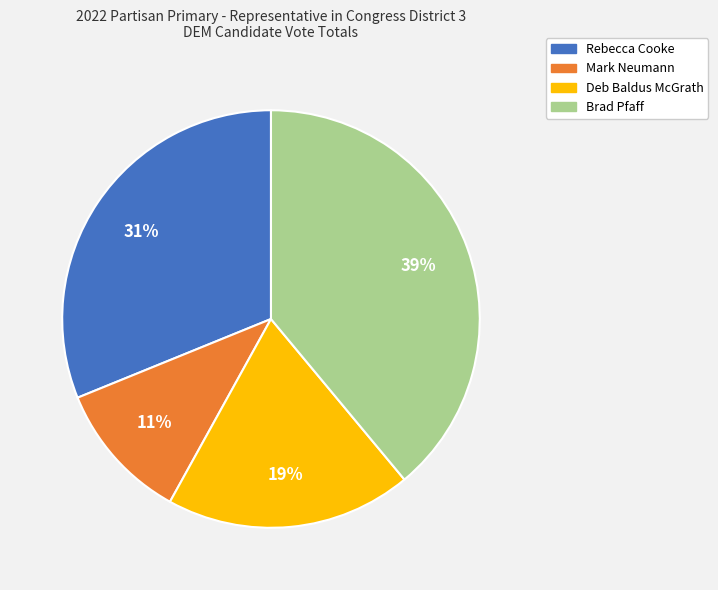

How many segments does this pie chart have?

4